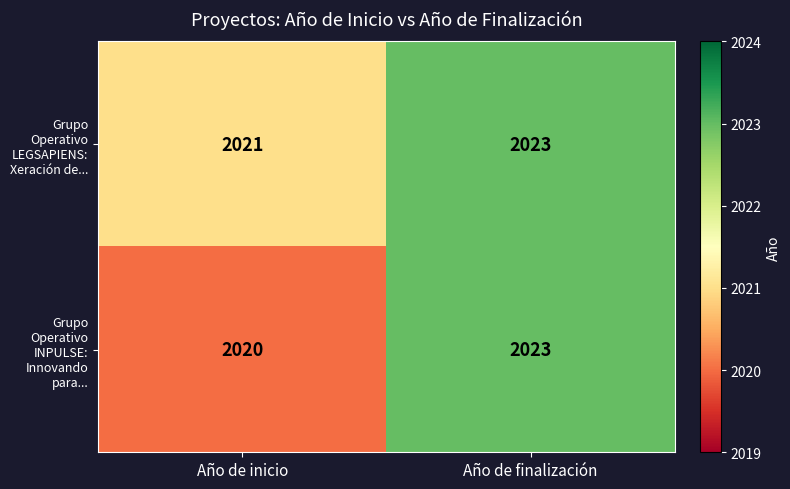

What is the difference between the Grupo Operativo INPULSE: Innovando para... values at Año de finalización and Año de inicio?

3